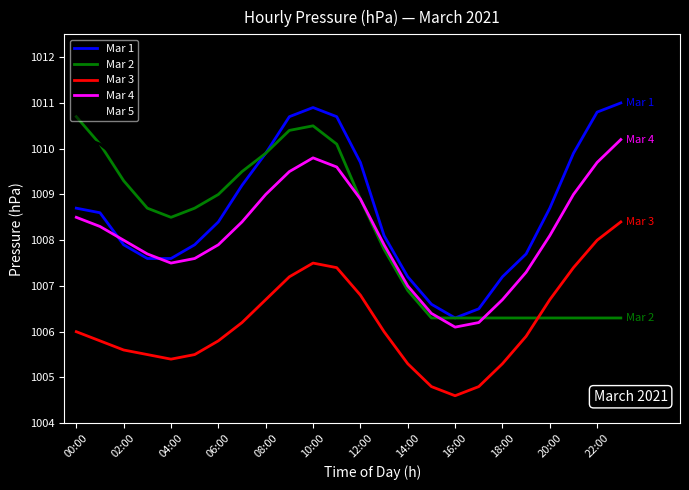

True or false: Mar 1 and Mar 3 intersect in this chart.

False